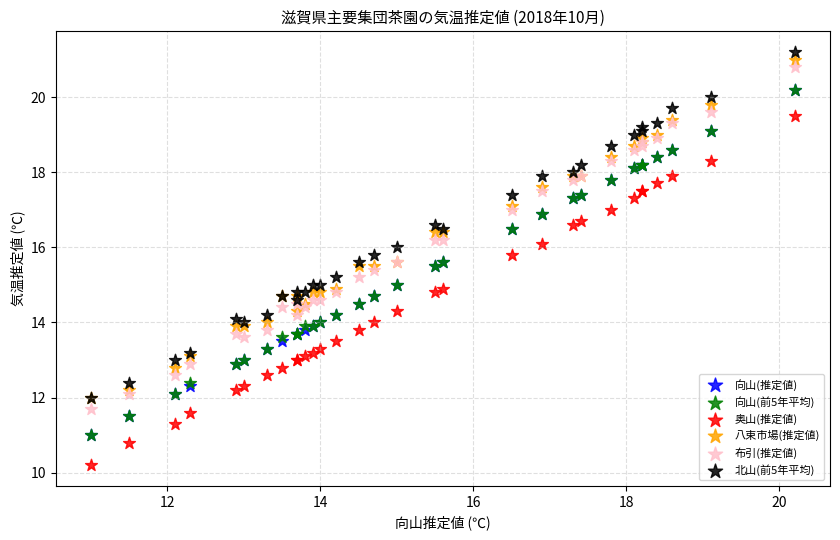

Which series has the largest Y range (max minus min)?

奥山(推定値)